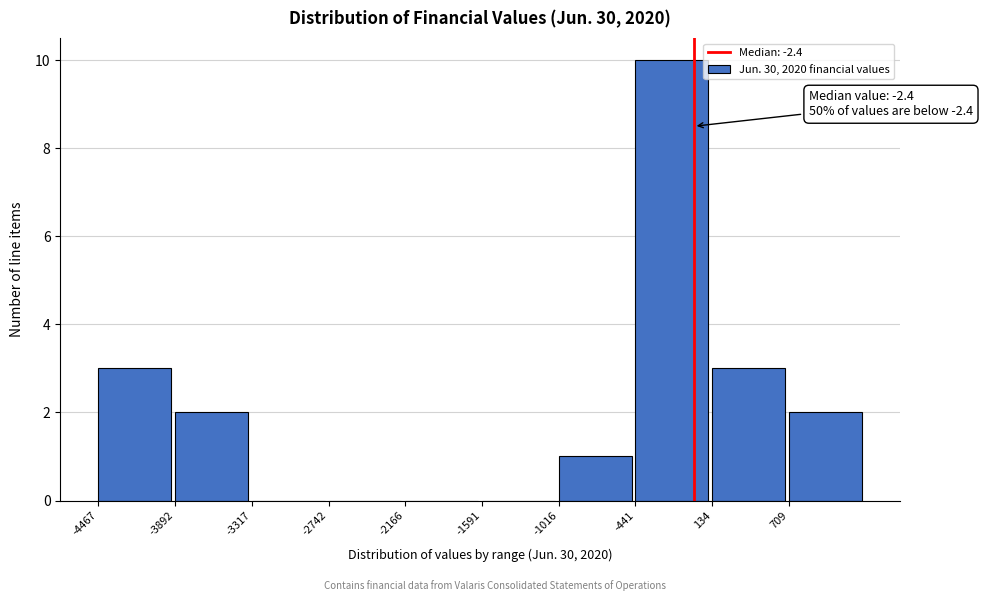

Which range on the x-axis has the tallest bar?

-400 to 100